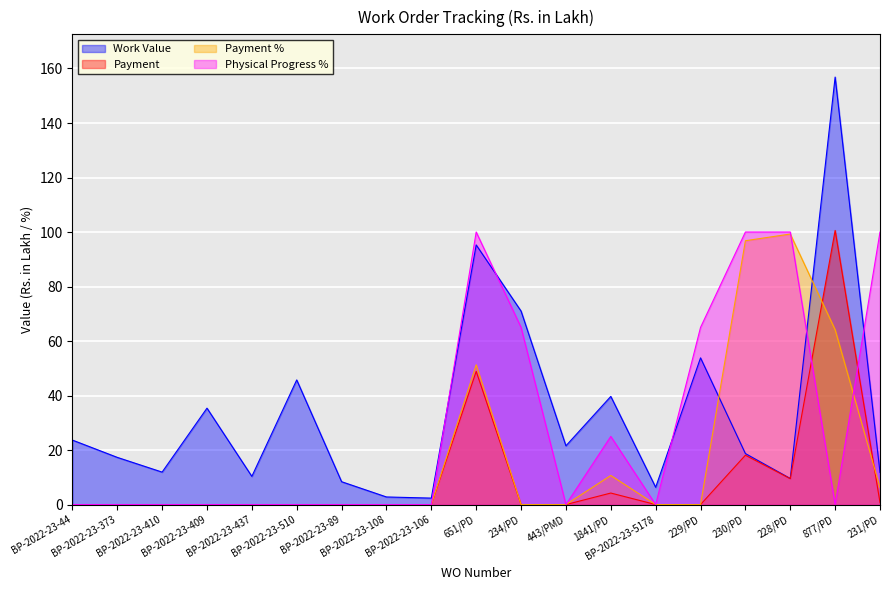

Where is the first local maximum for Payment %?

651/PD